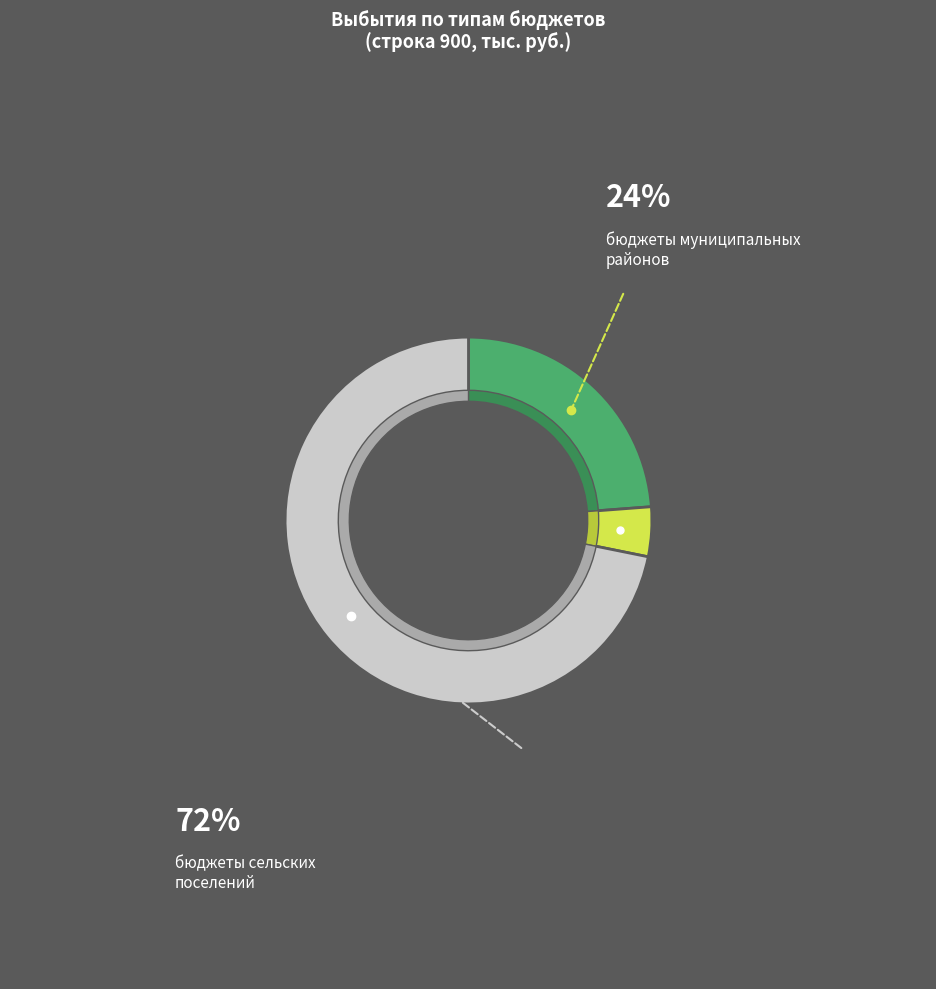

What percentage is the бюджеты муниципальных районов slice, to the nearest percent?

24%